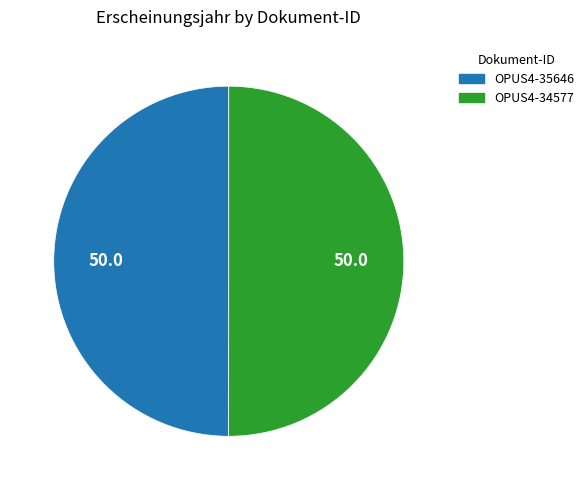

What is the ratio of the value at OPUS4-35646 to the value at OPUS4-34577?

1.0